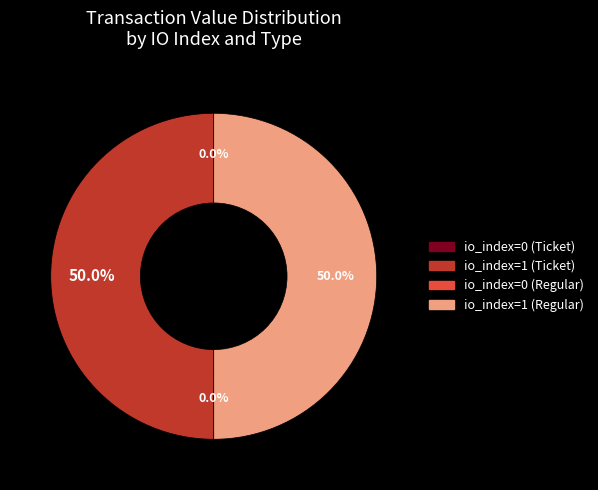

Do io_index=1 (Regular) and io_index=1 (Ticket) together represent more than half of the pie?

Yes